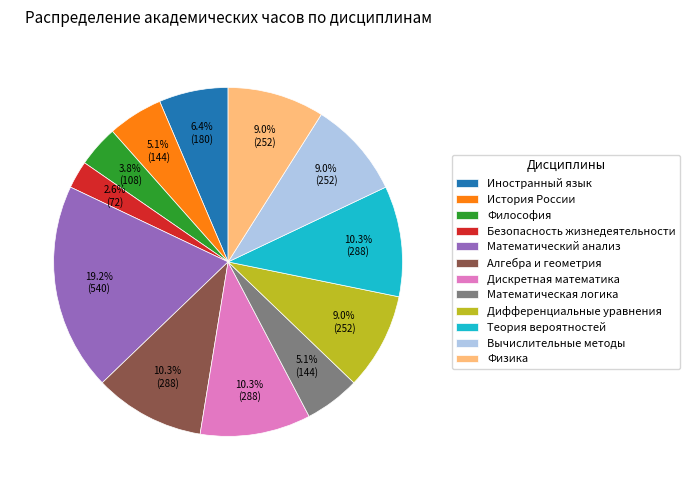

How much of the chart is everything except Вычислительные методы?

91.0%